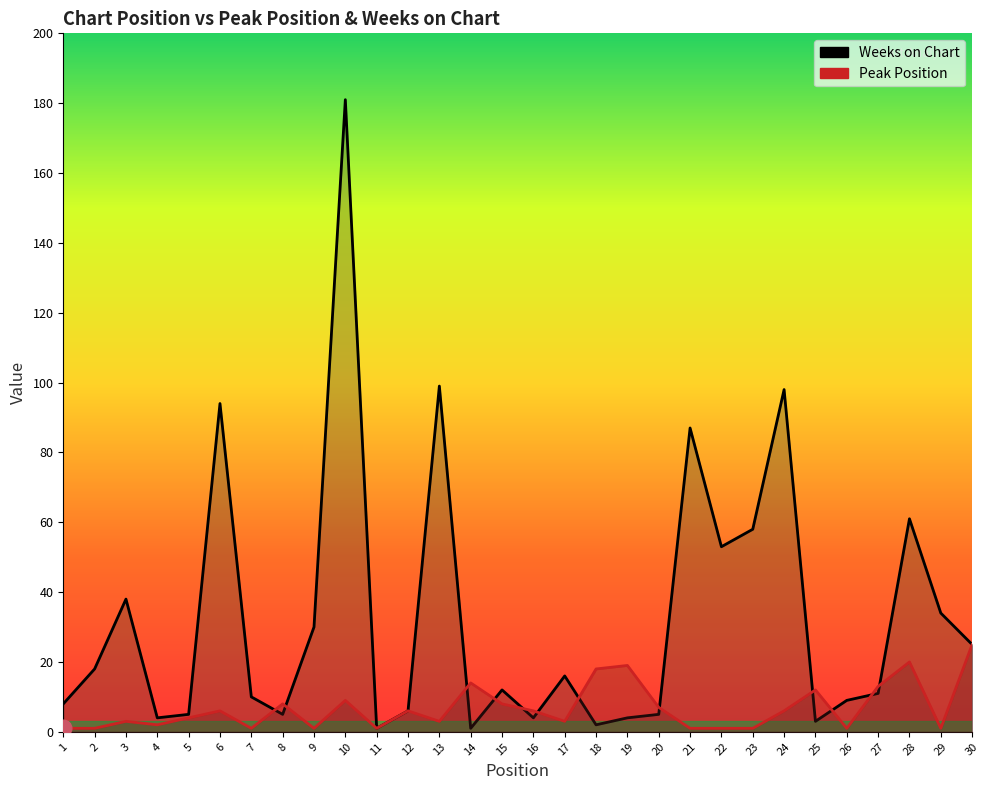

Which series has the widest spread of values?

Weeks on Chart